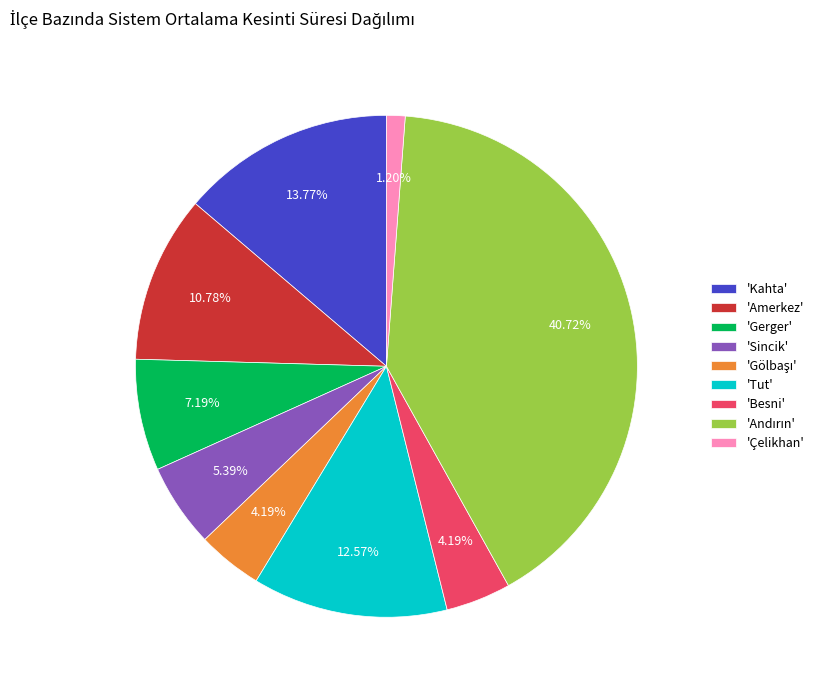

Which has a higher value, 'Amerkez' or 'Sincik'?

'Amerkez'